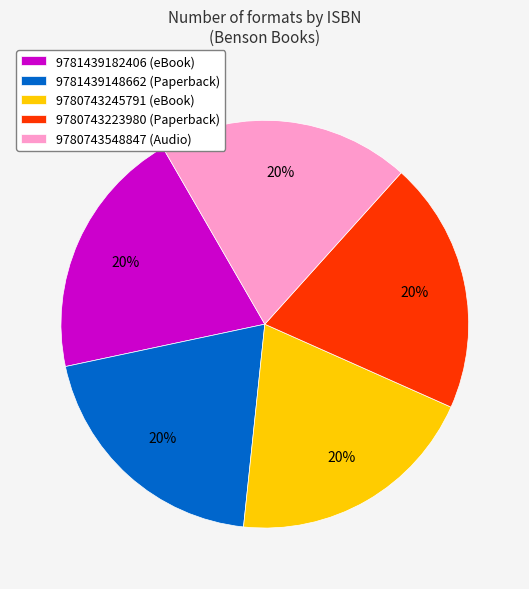

Combined, do 9780743245791 (eBook) and 9781439182406 (eBook) account for over 50%?

No